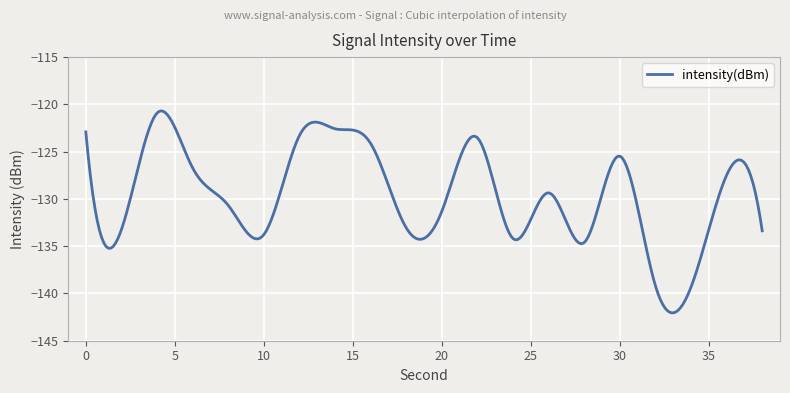

What is the greatest value displayed?

-120.7